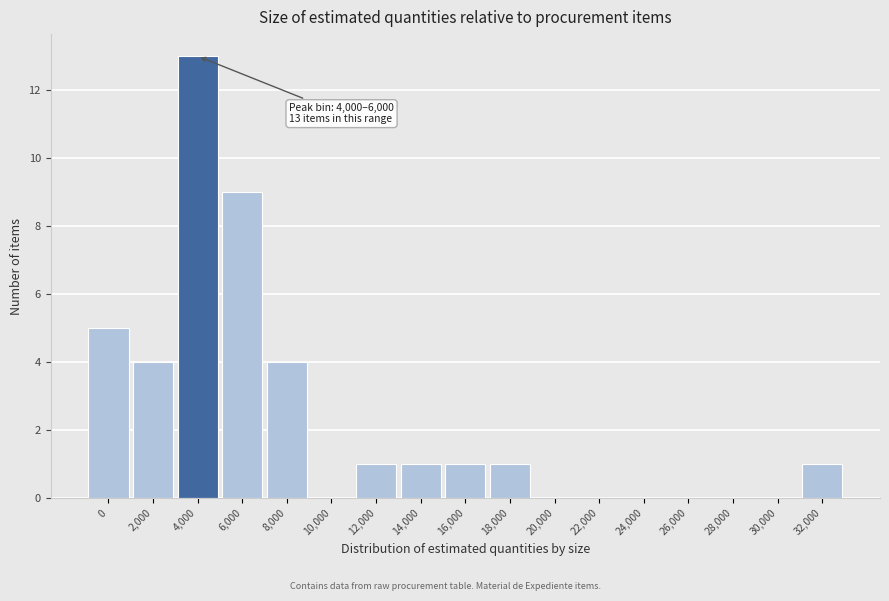

Reading left to right, what are all the values shown in this chart?

0=5	2,000=4	4,000=13	6,000=9	8,000=4	10,000=0	12,000=1	14,000=1	16,000=1	18,000=1	20,000=0	22,000=0	24,000=0	26,000=0	28,000=0	30,000=0	32,000=1